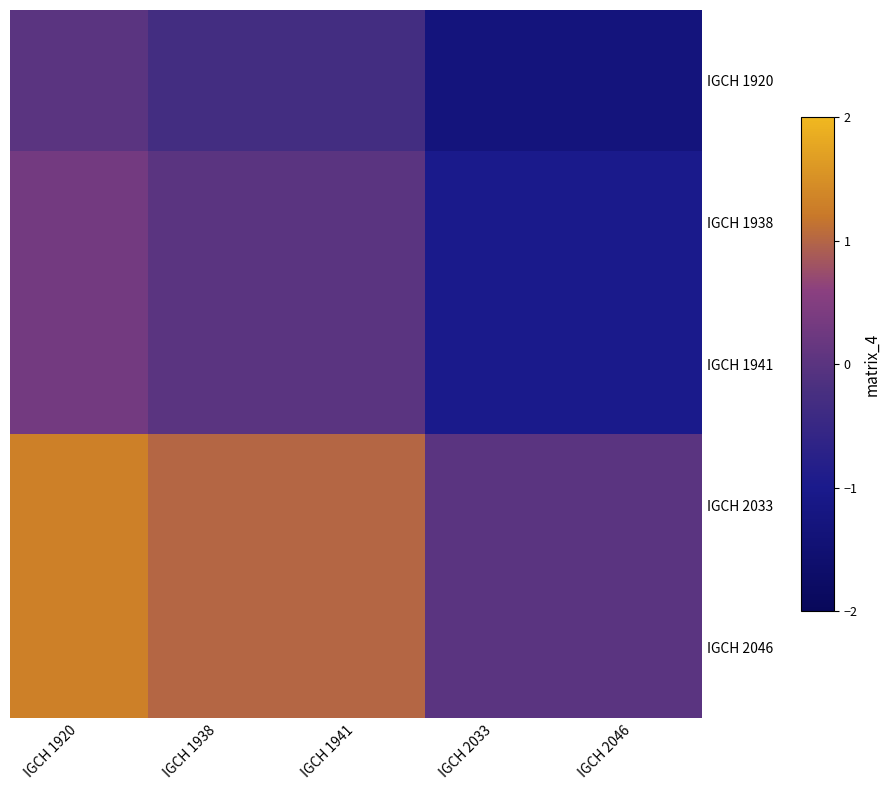

What is the total value across all series at IGCH 1941?

1.7